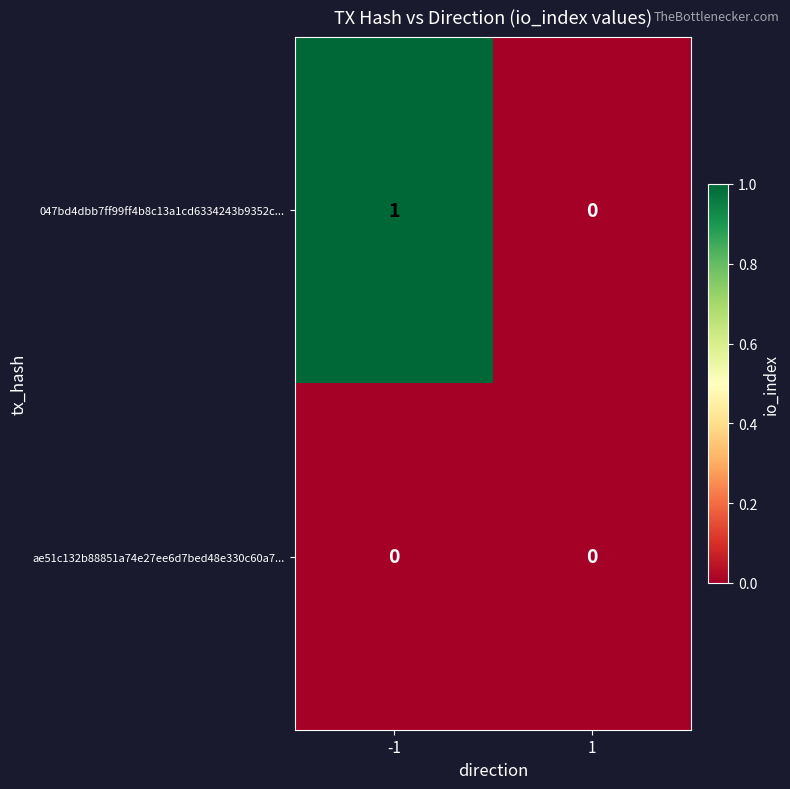

Rank the series at -1 from lowest to highest value.

ae51c132b88851a74e27ee6d7bed48e330c60a7..., 047bd4dbb7ff99ff4b8c13a1cd6334243b9352c...